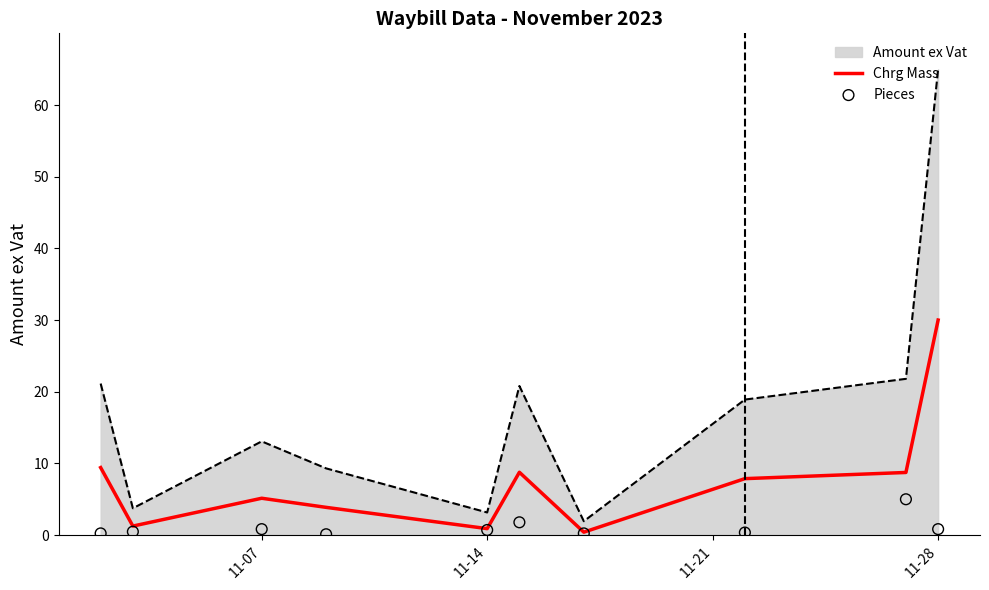

True or false: Chrg Mass and Amount ex Vat intersect in this chart.

False